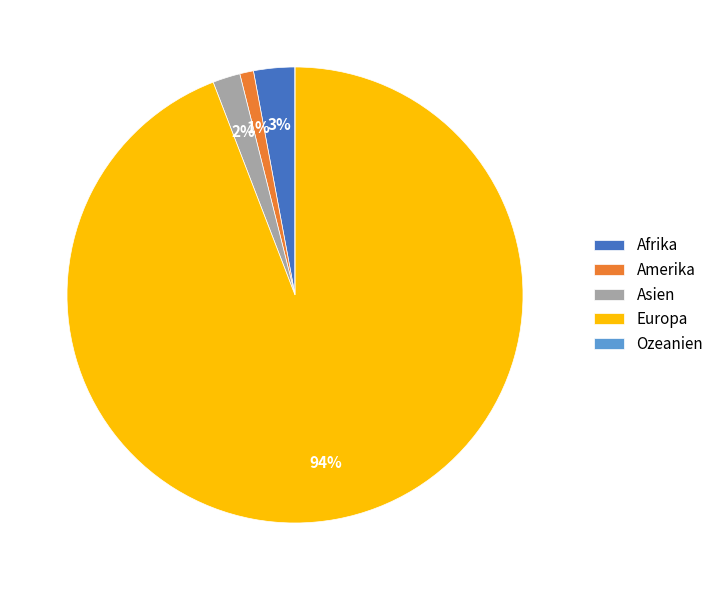

To the nearest percent, what portion does Afrika represent?

3%